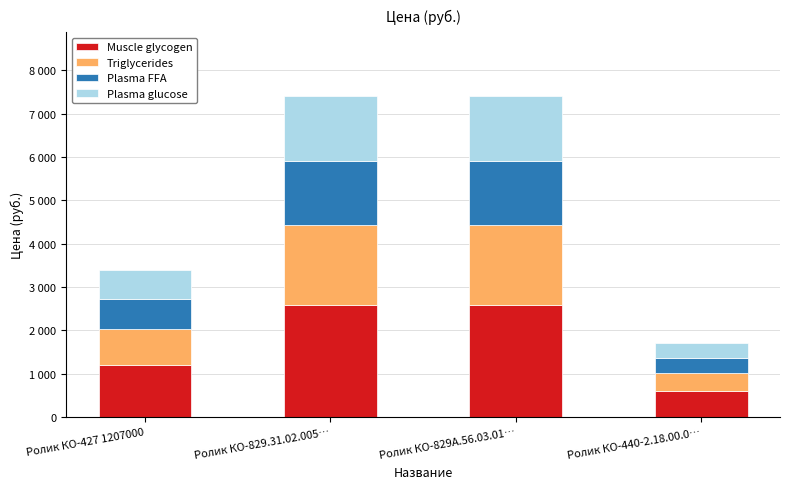

The value of Plasma FFA at Ролик КО-829.31.02.005… is 2016. True or false?

False